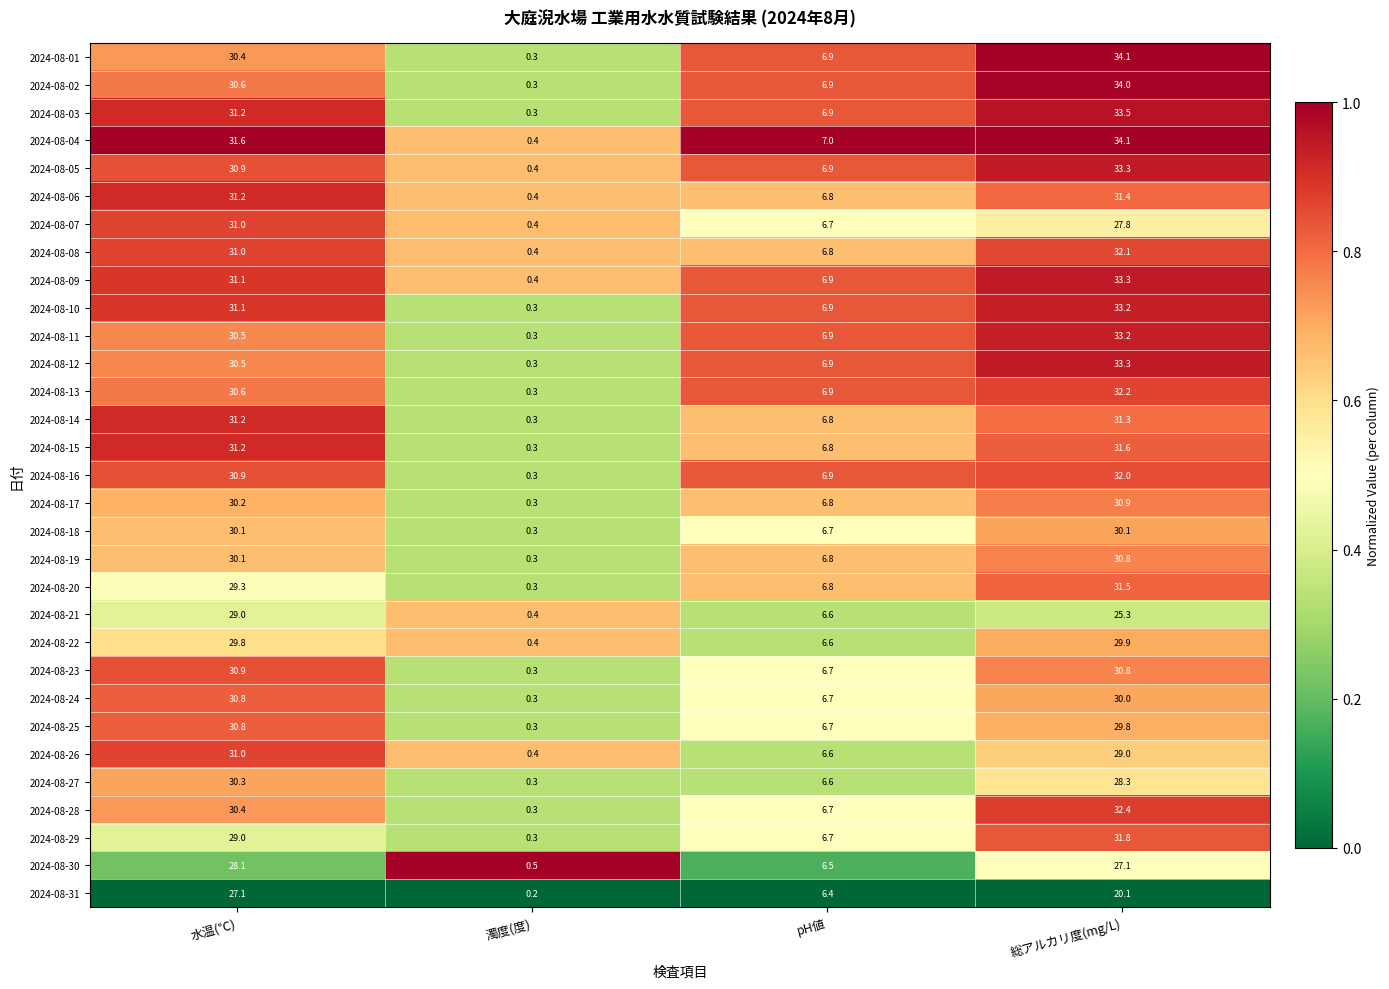

What is the greatest value displayed?

34.1